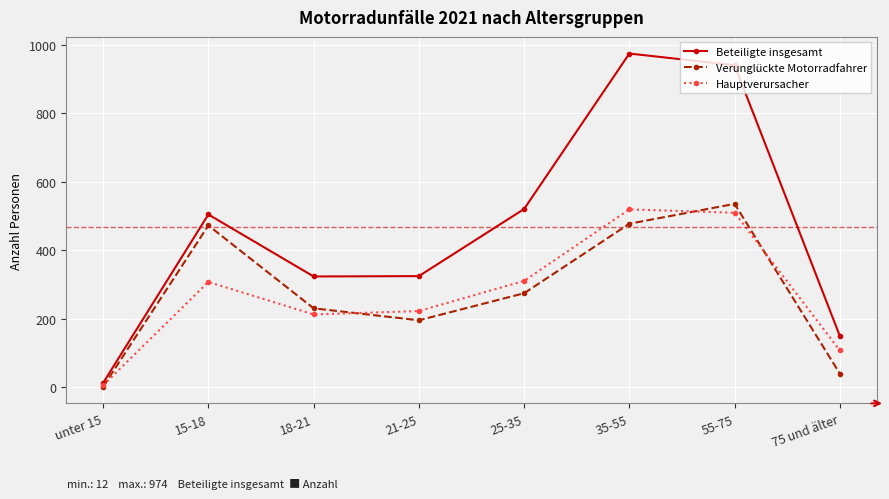

How many data points does each series have?

8